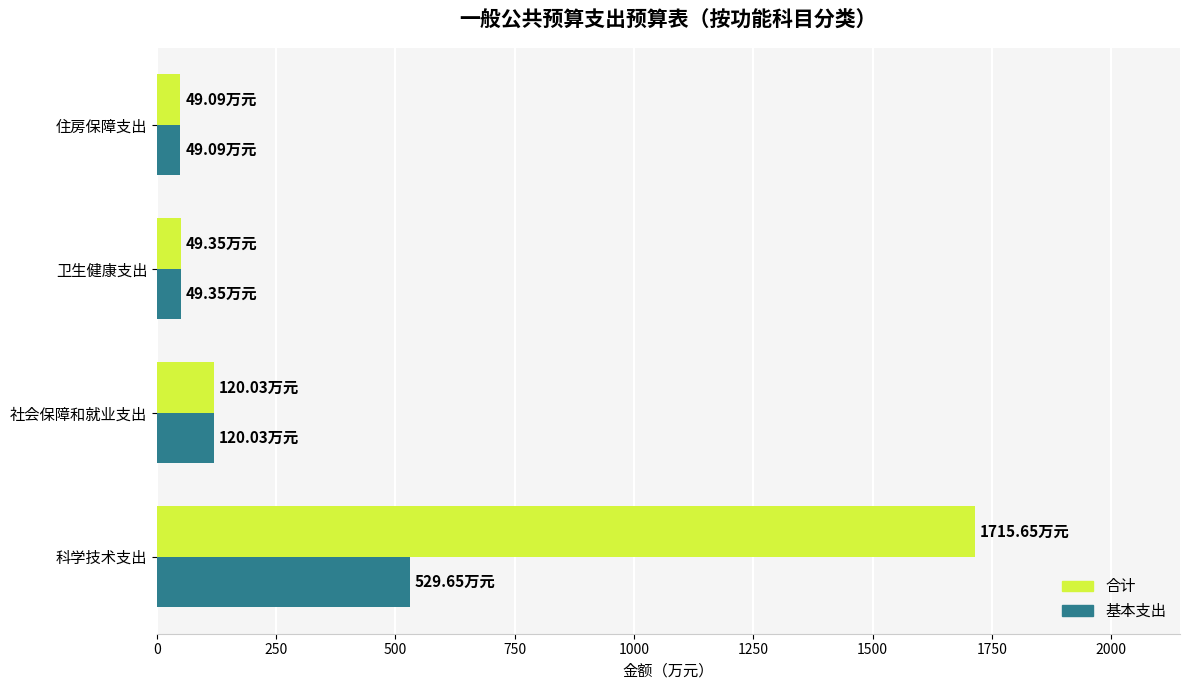

List the series in order of their peak value, lowest first.

基本支出, 合计